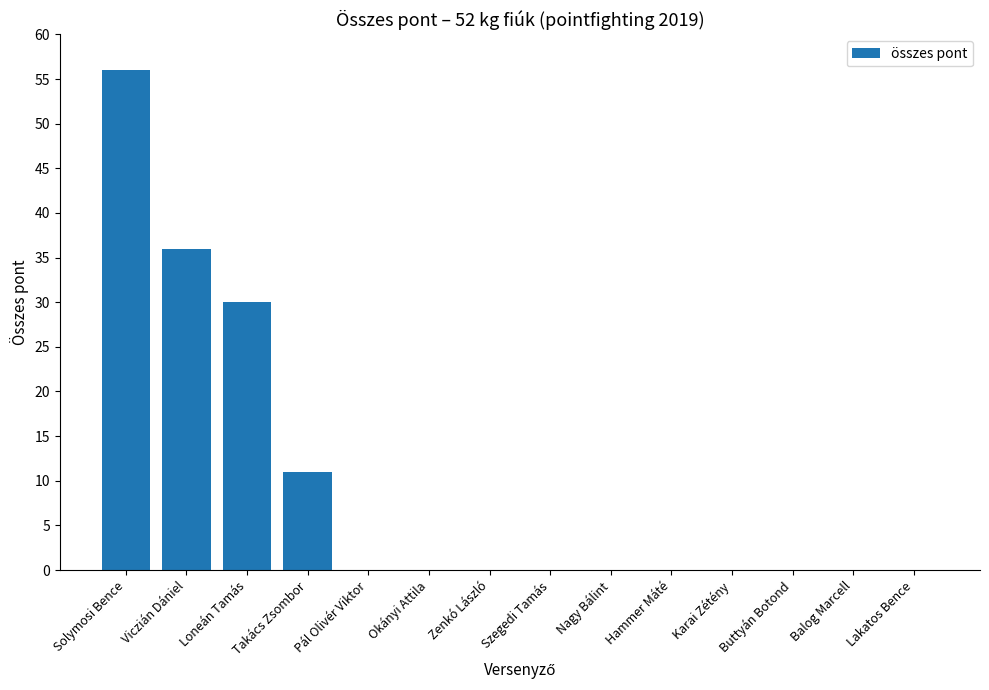

Count the number of categories in the chart.

14